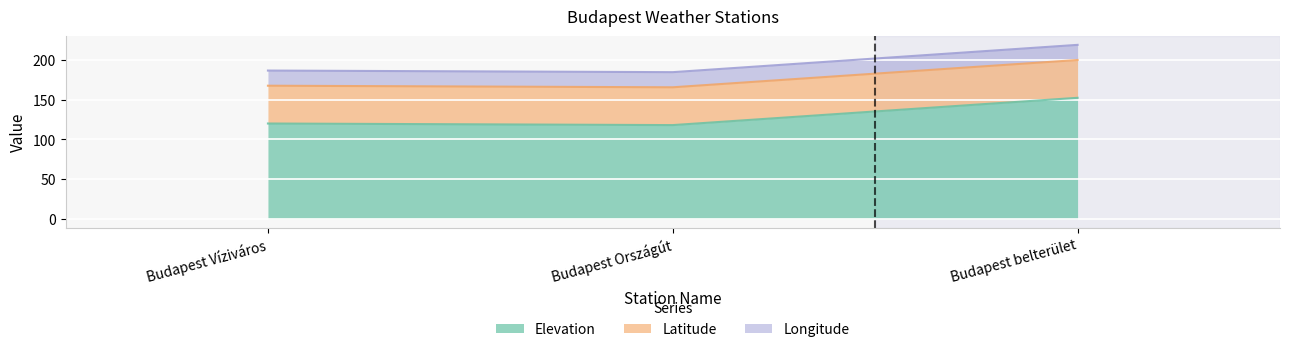

Reading left to right, transcribe all the data shown in this chart.

Elevation: Budapest Víziváros=120.0	Budapest Országút=118.0	Budapest belterület=152.3
Latitude: Budapest Víziváros=47.5	Budapest Országút=47.5	Budapest belterület=47.5
Longitude: Budapest Víziváros=19.0	Budapest Országút=19.0	Budapest belterület=19.0